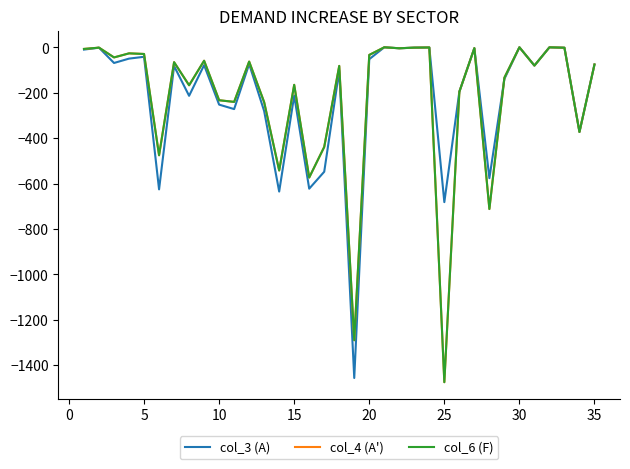

Is this an area chart (filled region under the line)?

No